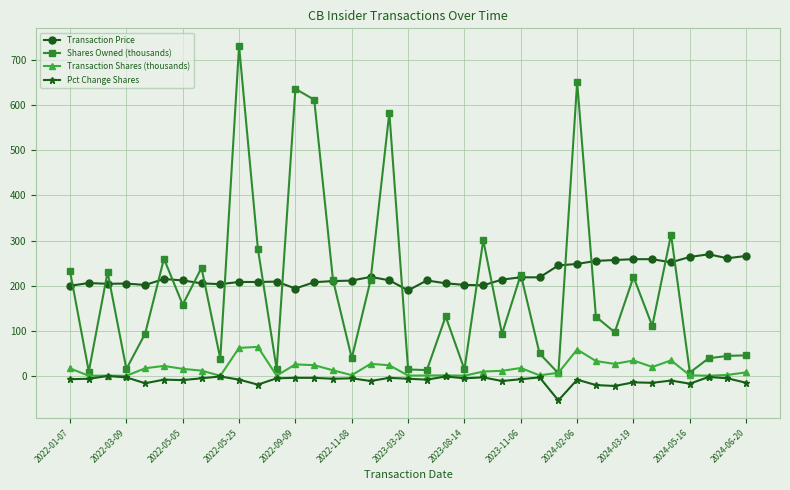

What is the average value of the Transaction Price series?

222.5